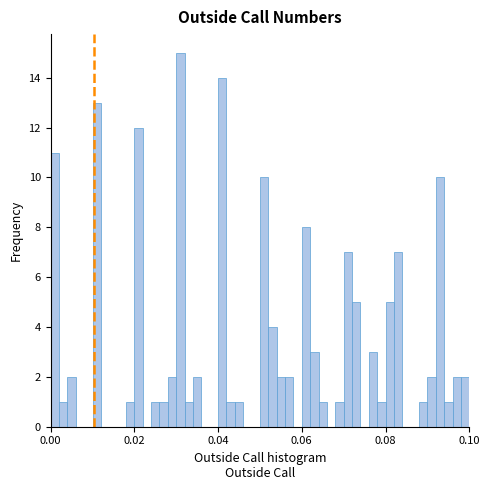

Read against the x-axis, roughly where is the centre of the tallest bar?

0.032